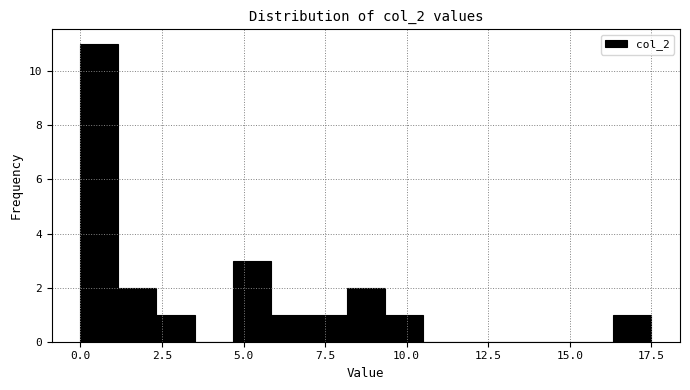

Around what value on the x-axis is the tallest bar? Give the approximate position of its centre, as read against the axis.

0.5